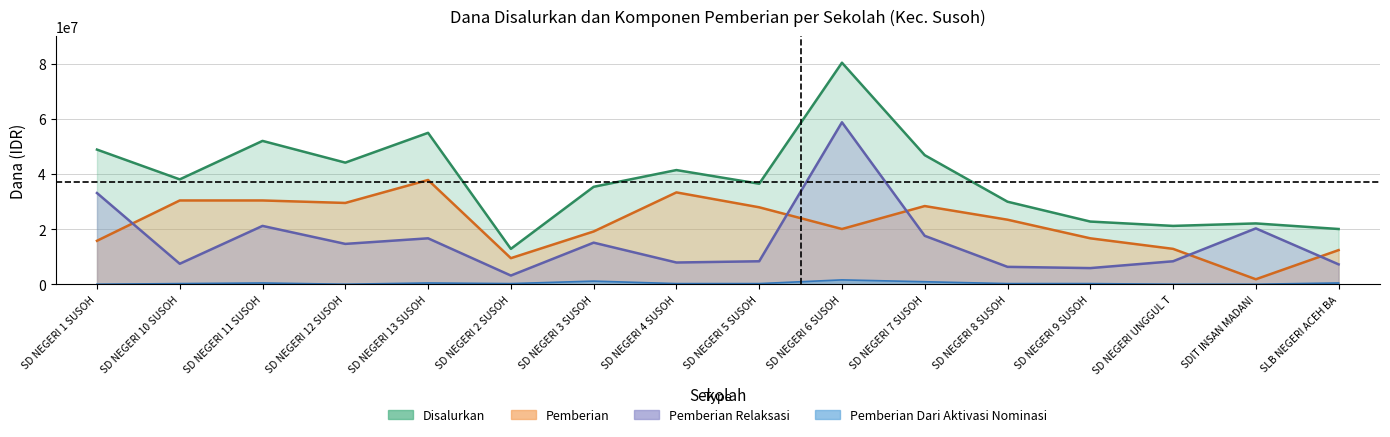

At which category does Pemberian Dari Aktivasi Nominasi reach its first local valley?

SD NEGERI 12 SUSOH